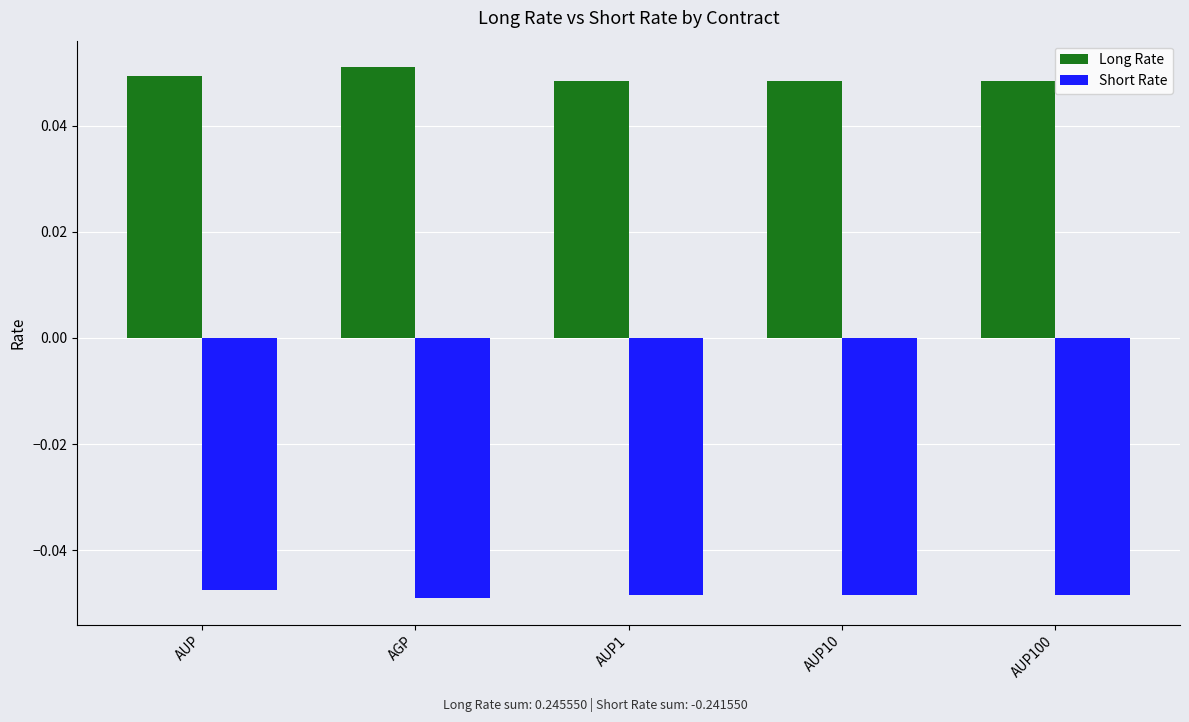

Rank the series by their maximum value, from highest to lowest.

Long Rate, Short Rate